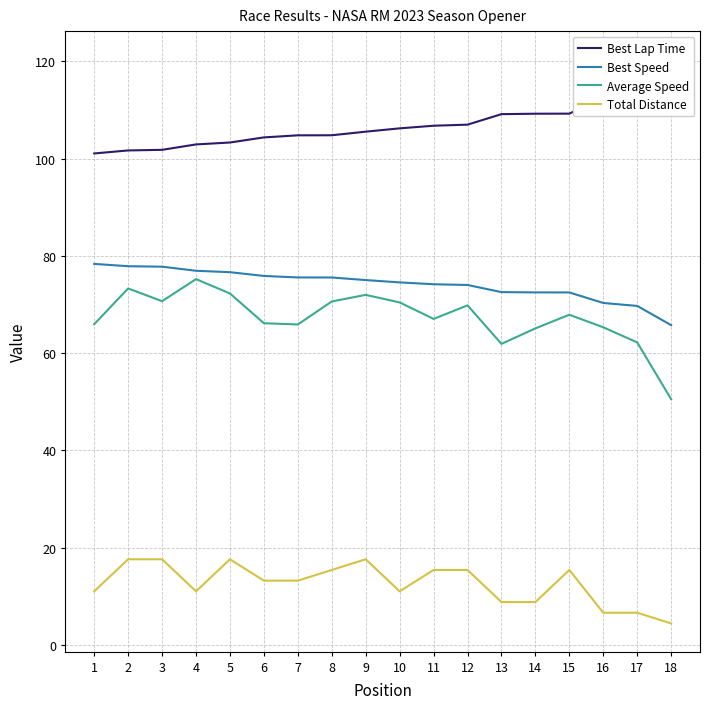

Does the chart display data point markers on the line(s)?

No